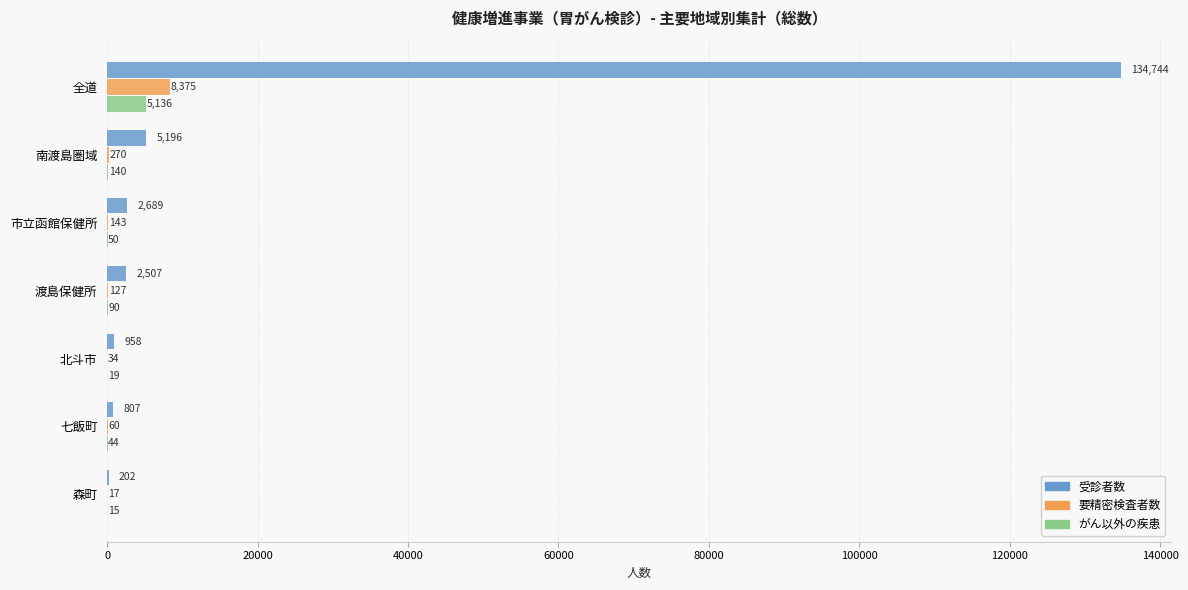

What is the sum of all がん以外の疾患 values?

5494